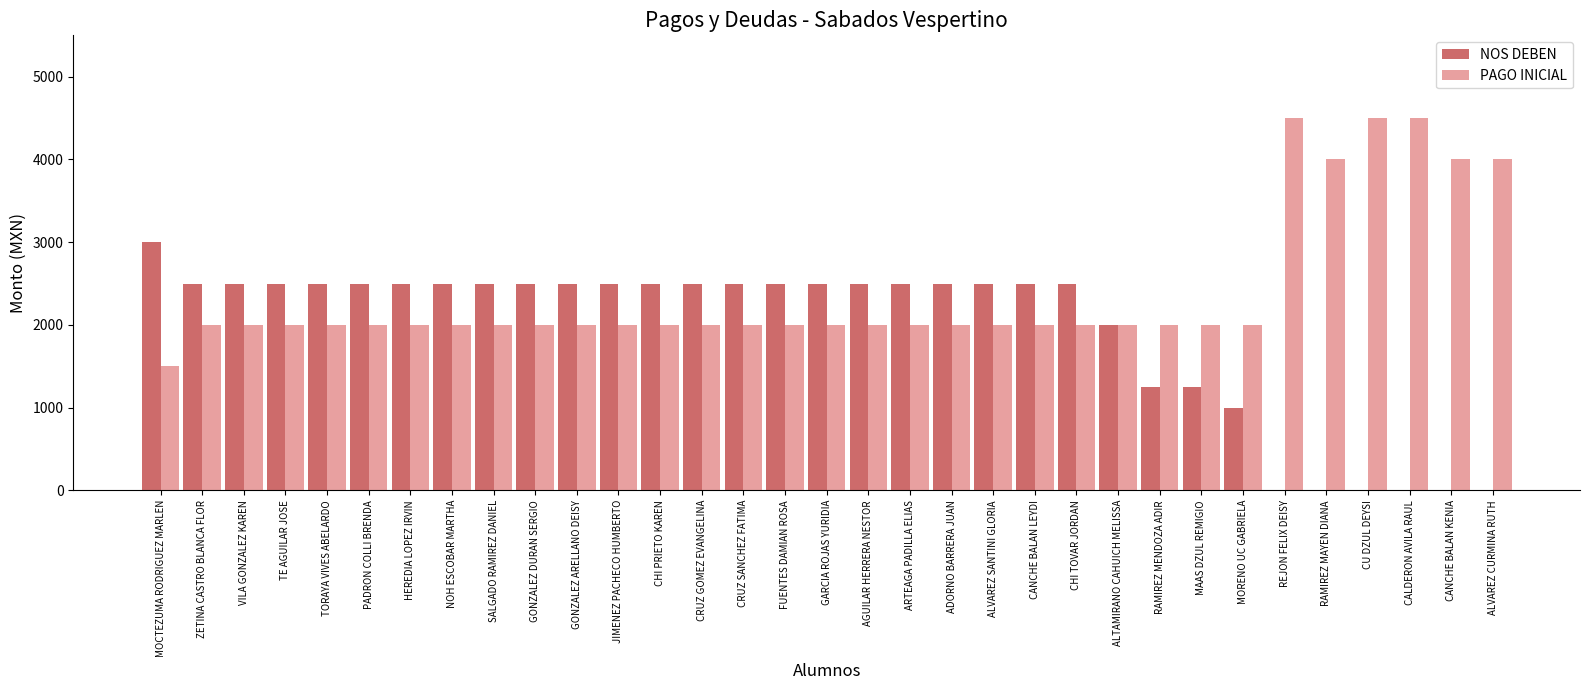

What is the average value of the PAGO INICIAL series?

2394